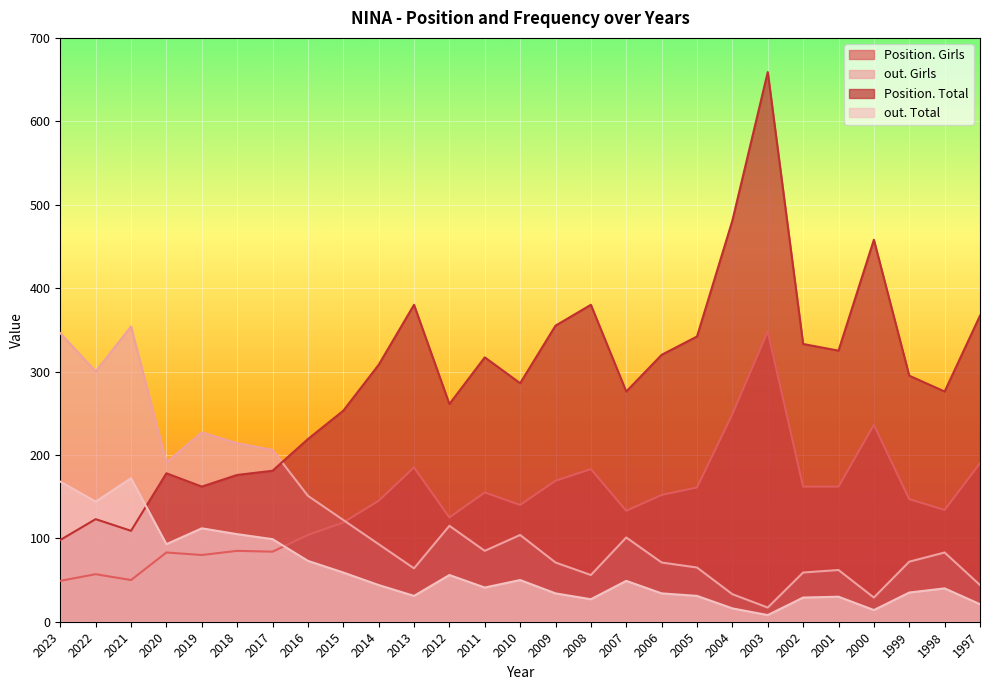

True or false: out. Girls and out. Total cross at least once.

False